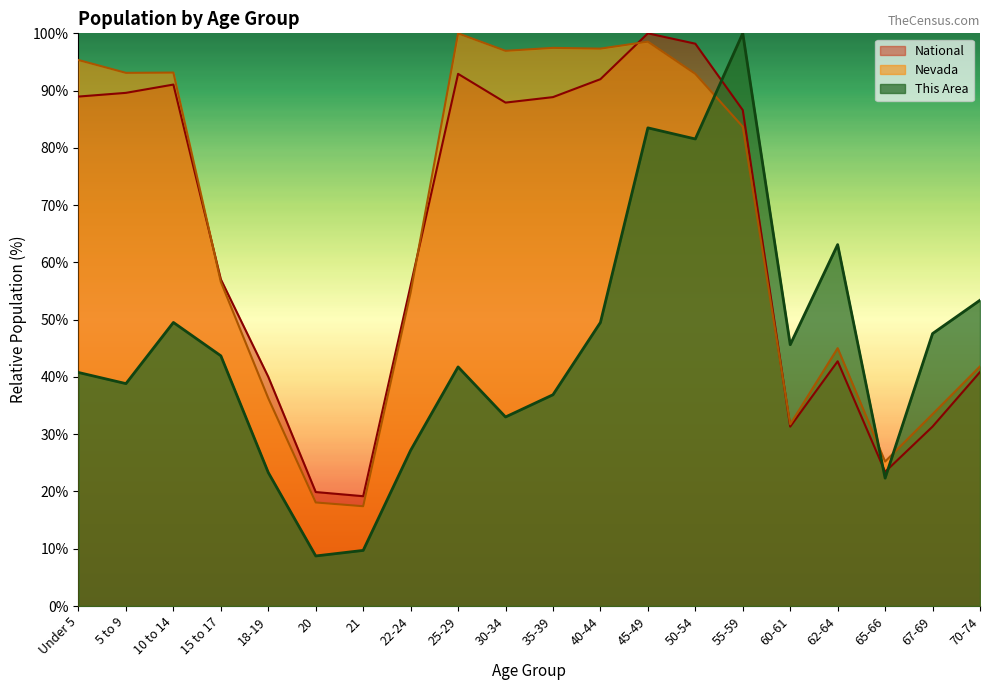

At which category is the sum across all series the highest?

45-49